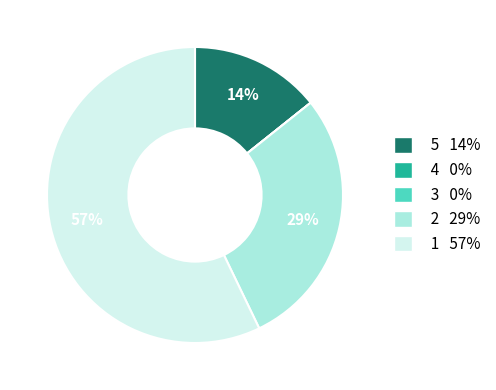

To the nearest percent, what percentage of the pie is 1 57%?

57%